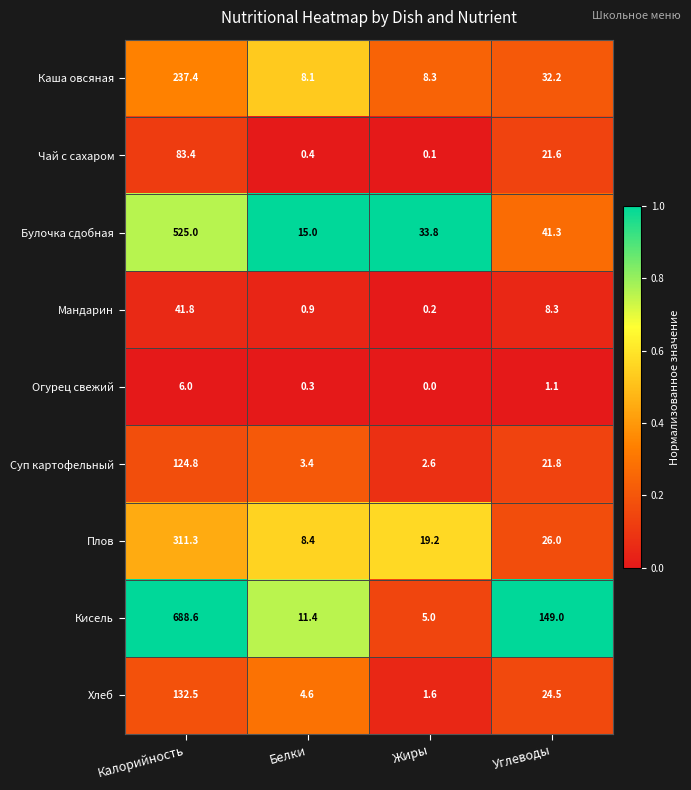

Which series has the largest total across all categories?

Кисель